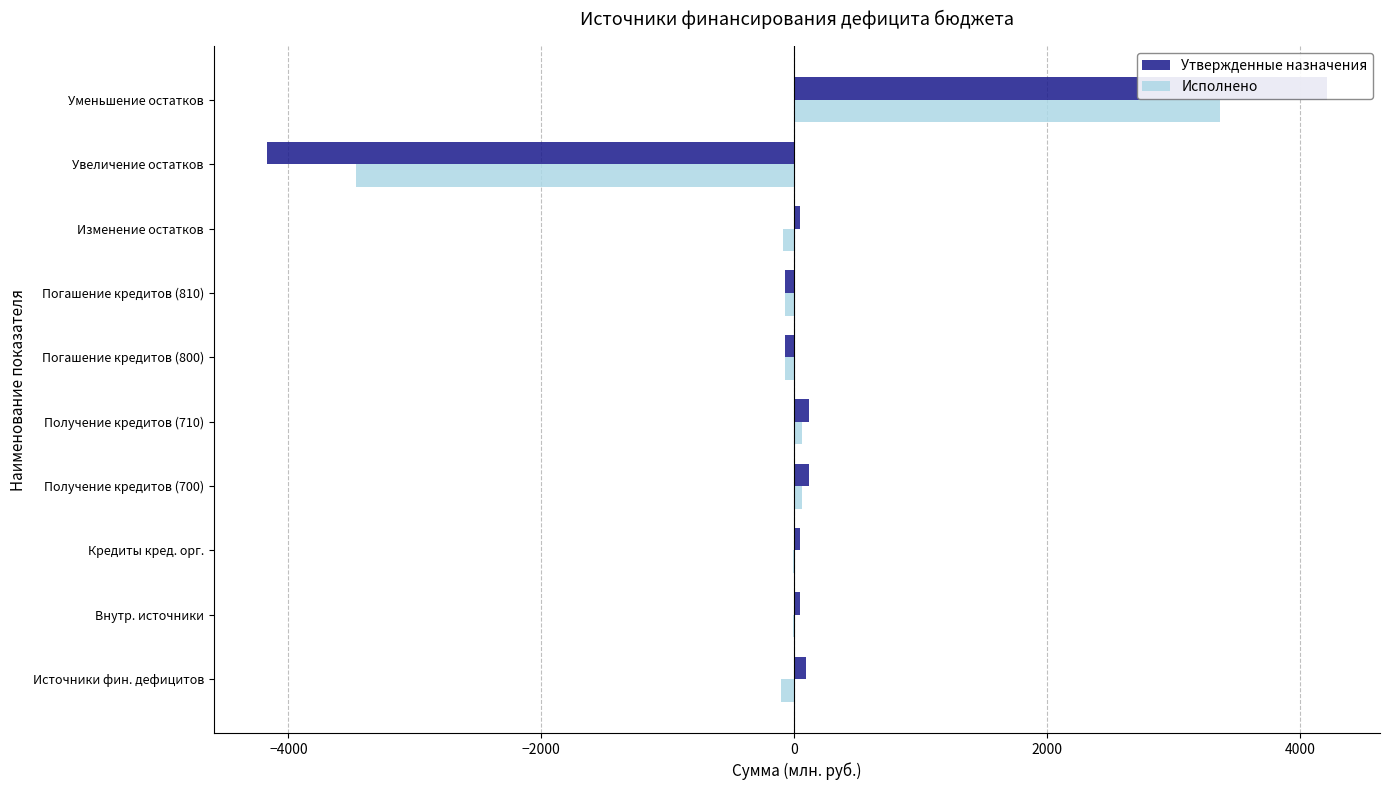

What is the maximum value for Исполнено?

3371.2